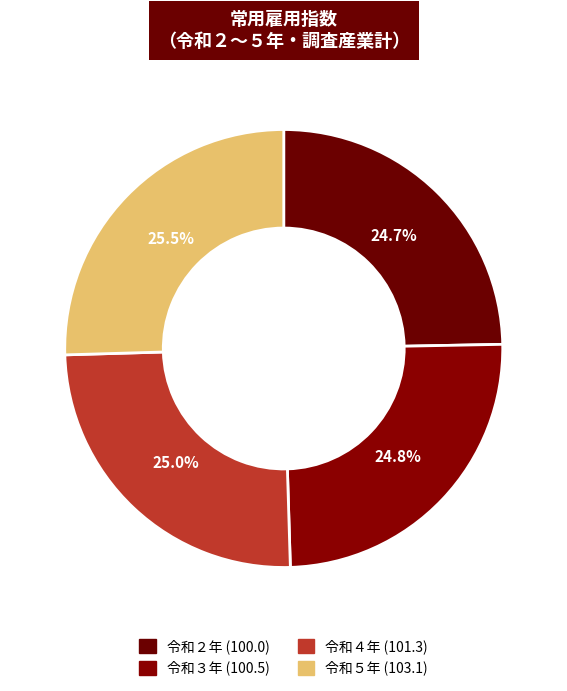

To the nearest percent, what is the average slice percentage?

25%